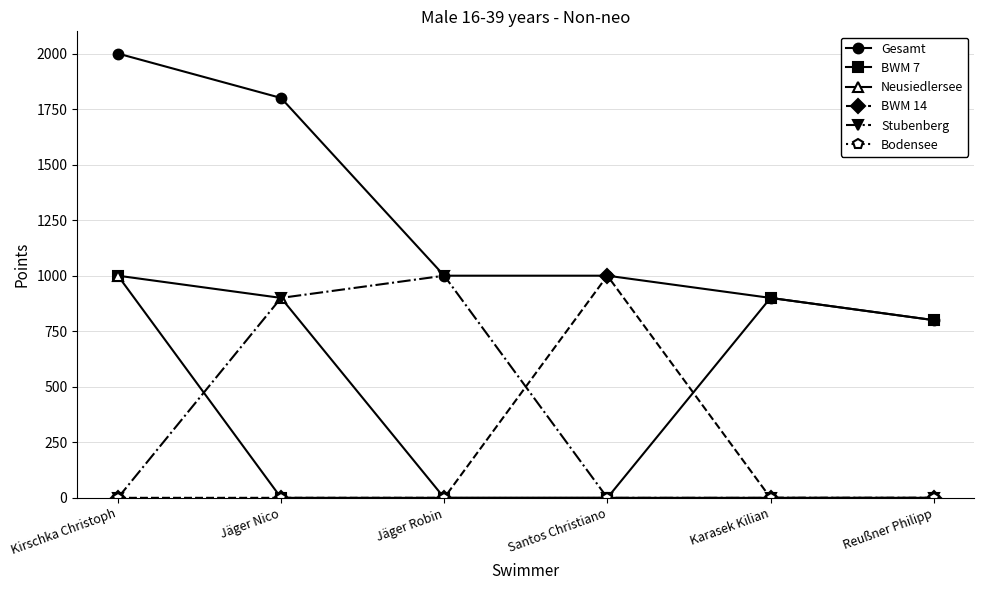

The value of Gesamt at Jäger Robin is 1446. True or false?

False